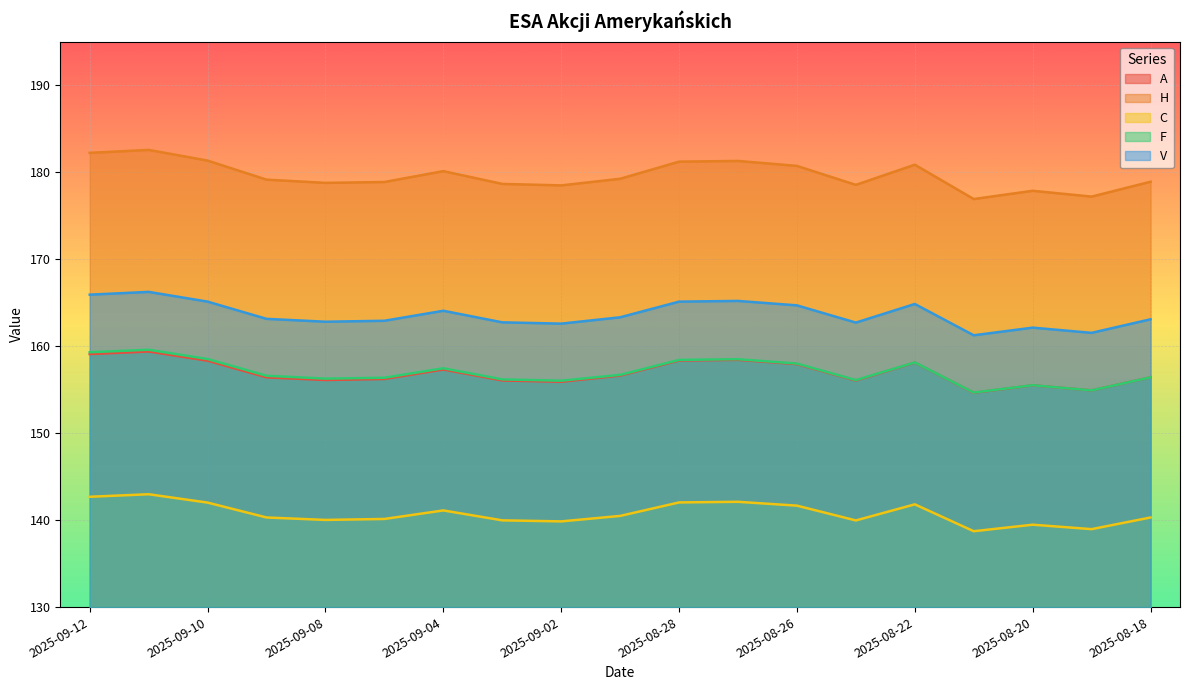

Which label corresponds to the largest value in the chart?

2025-09-11